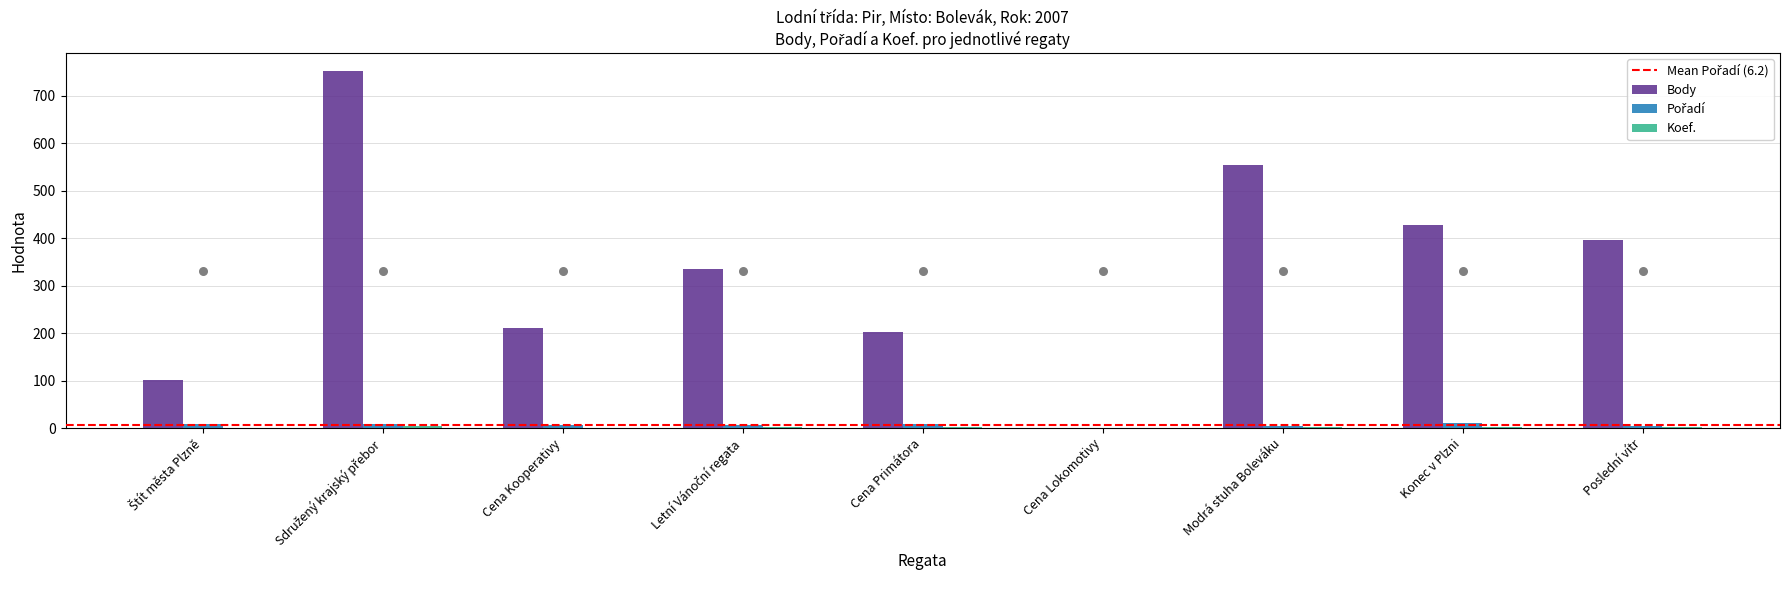

What is the total value across all series at Modrá stuha Boleváku?

560